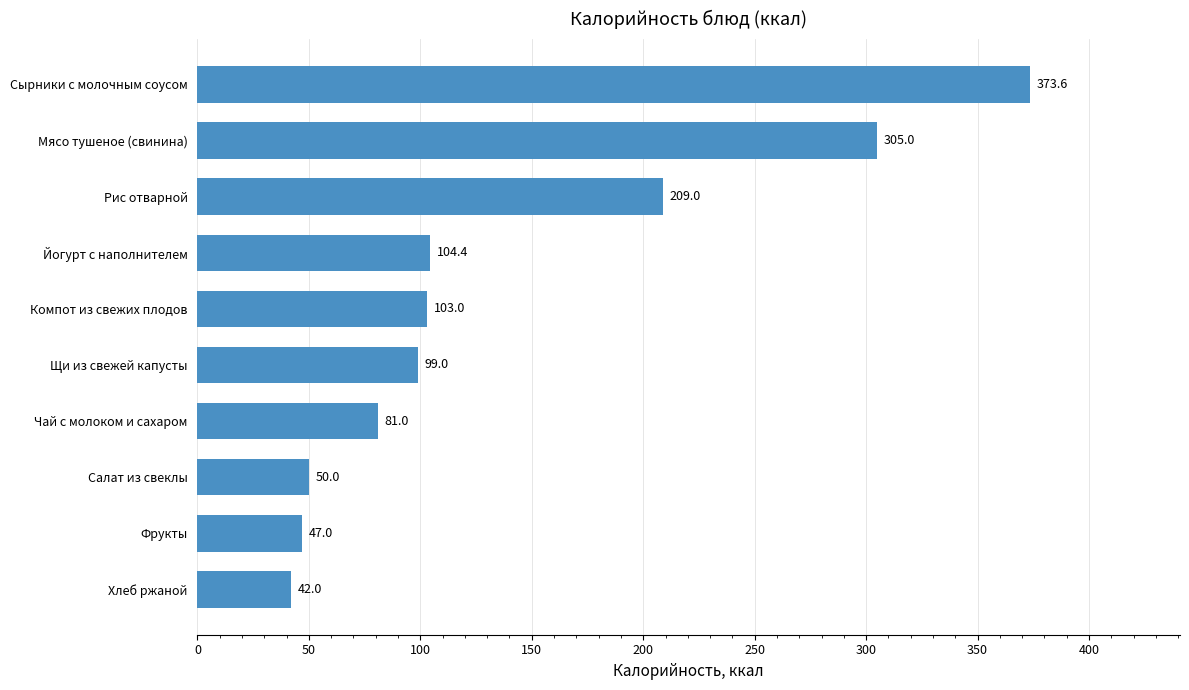

List the labels in order of value, smallest first.

Хлеб ржаной, Фрукты, Салат из свеклы, Чай с молоком и сахаром, Щи из свежей капусты, Компот из свежих плодов, Йогурт с наполнителем, Рис отварной, Мясо тушеное (свинина), Сырники с молочным соусом